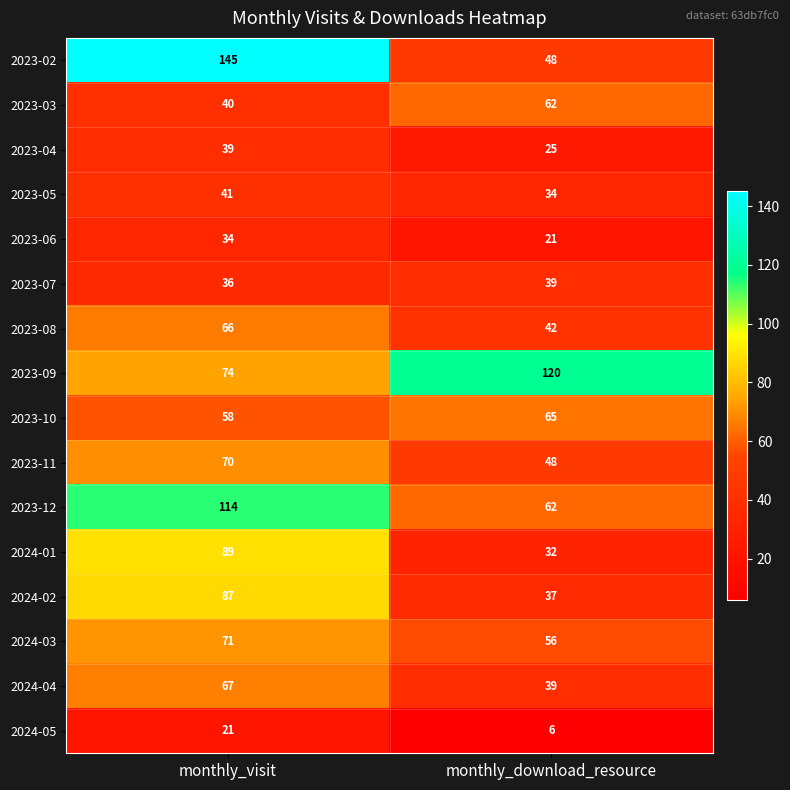

Rank the series at monthly_visit from lowest to highest value.

2024-05, 2023-06, 2023-07, 2023-04, 2023-03, 2023-05, 2023-10, 2023-08, 2024-04, 2023-11, 2024-03, 2023-09, 2024-02, 2024-01, 2023-12, 2023-02